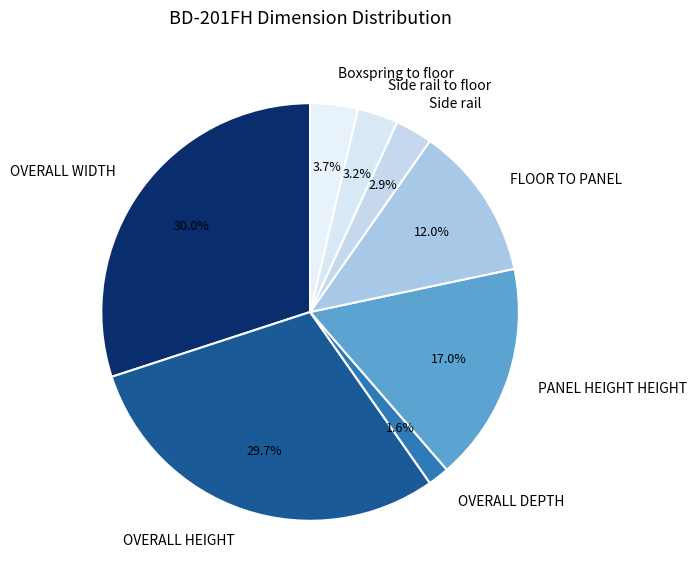

Which category has the smallest portion of the pie?

OVERALL DEPTH